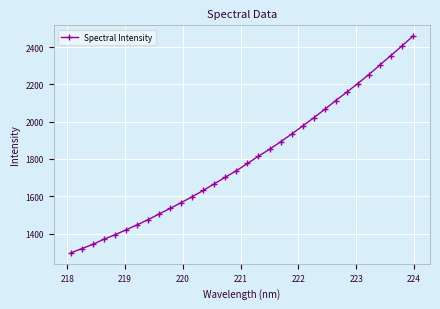

What is the average value?

1799.5